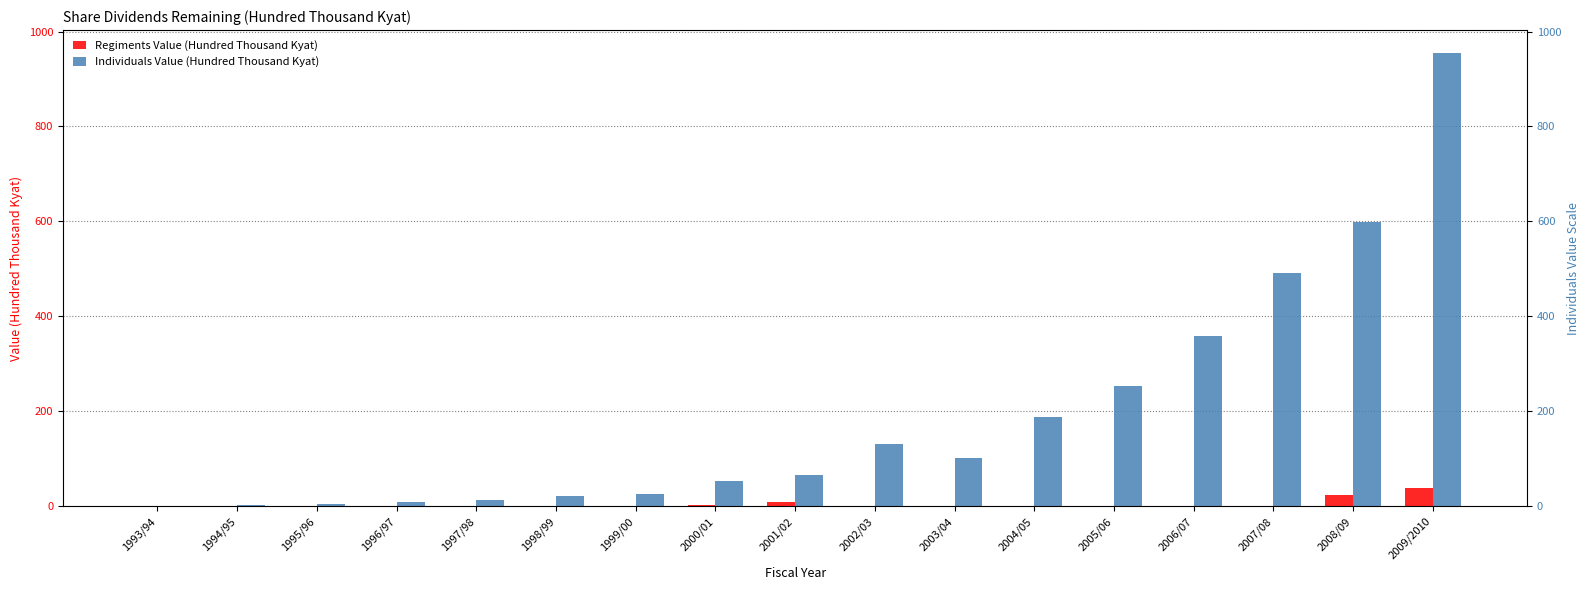

Is the value of Individuals Value (Hundred Thousand Kyat) at 2008/09 greater than the value of Regiments Value (Hundred Thousand Kyat) at 1996/97?

Yes